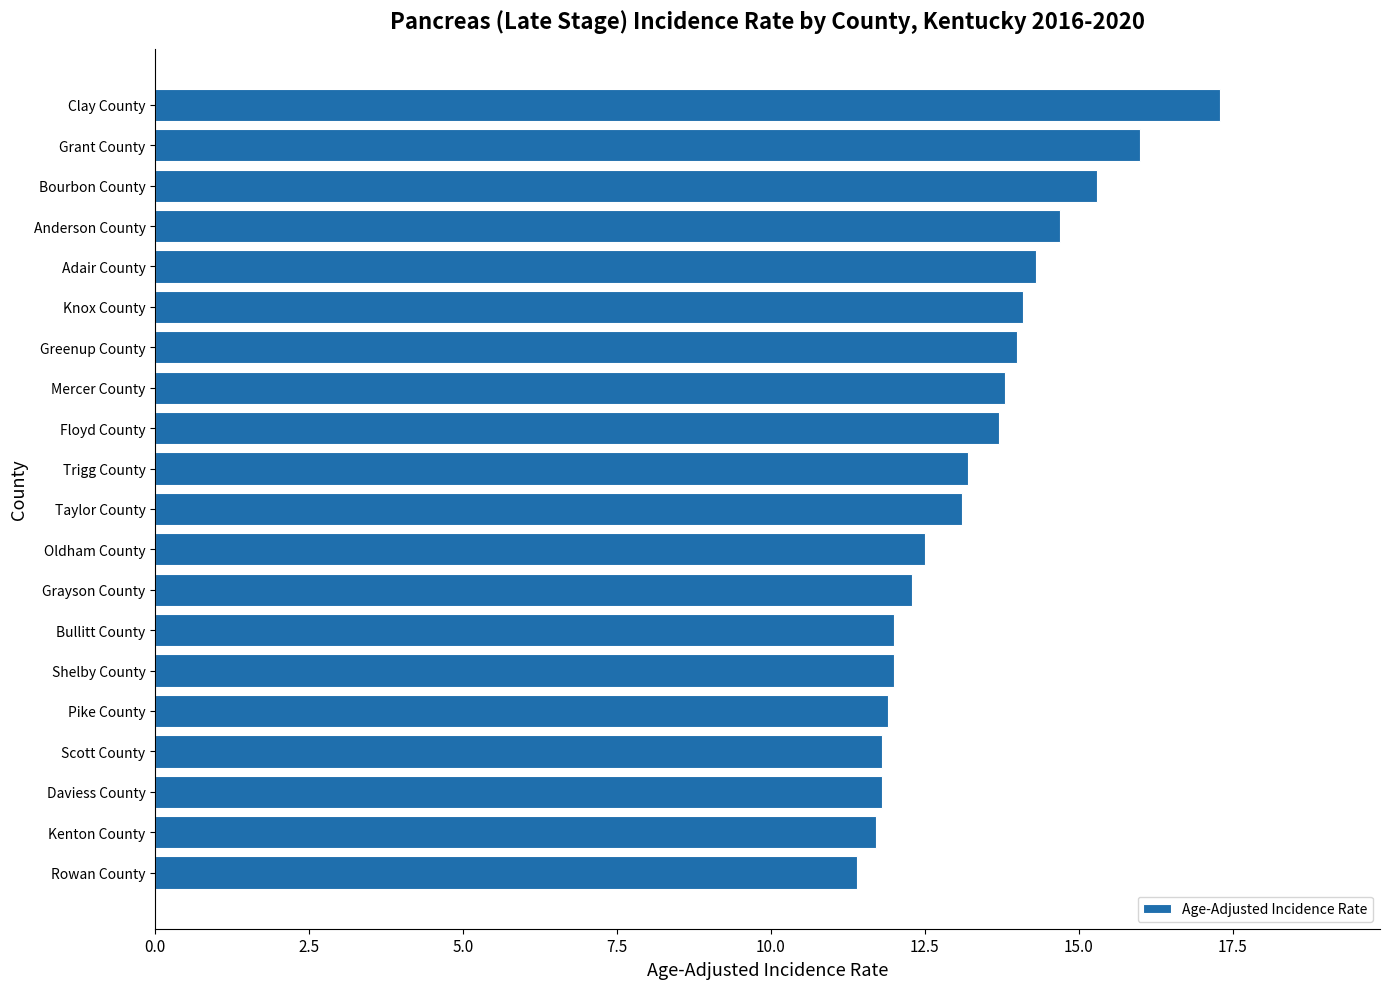

What is the greatest value displayed?

17.3